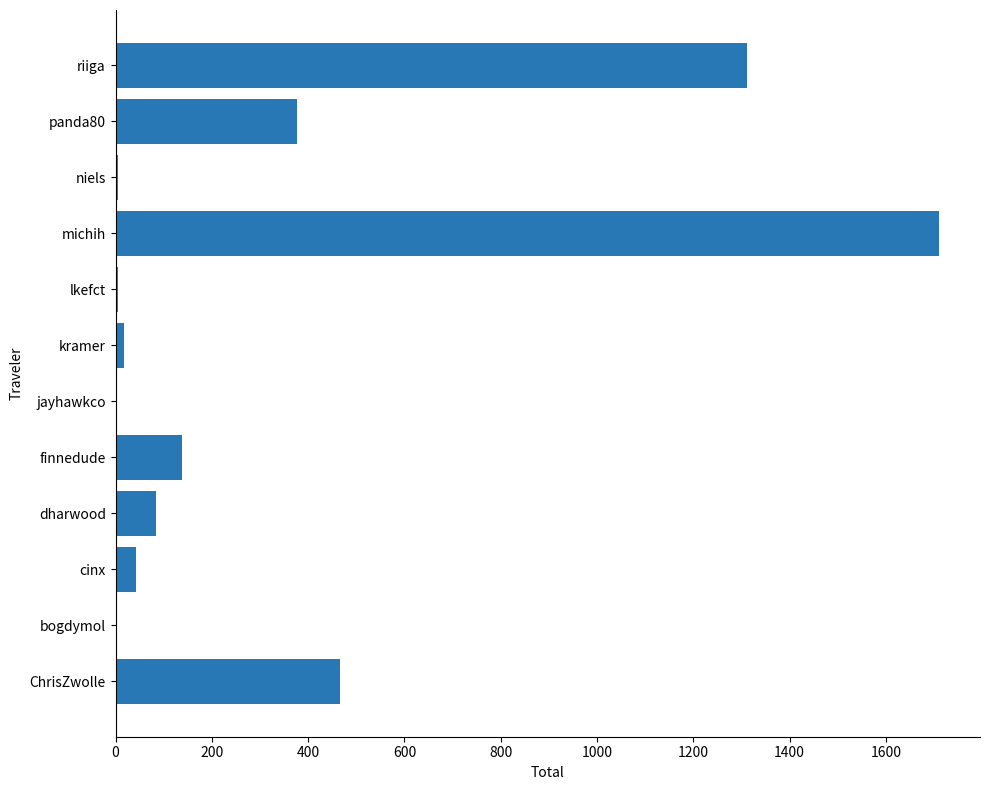

Which category has the highest value across all series?

michih